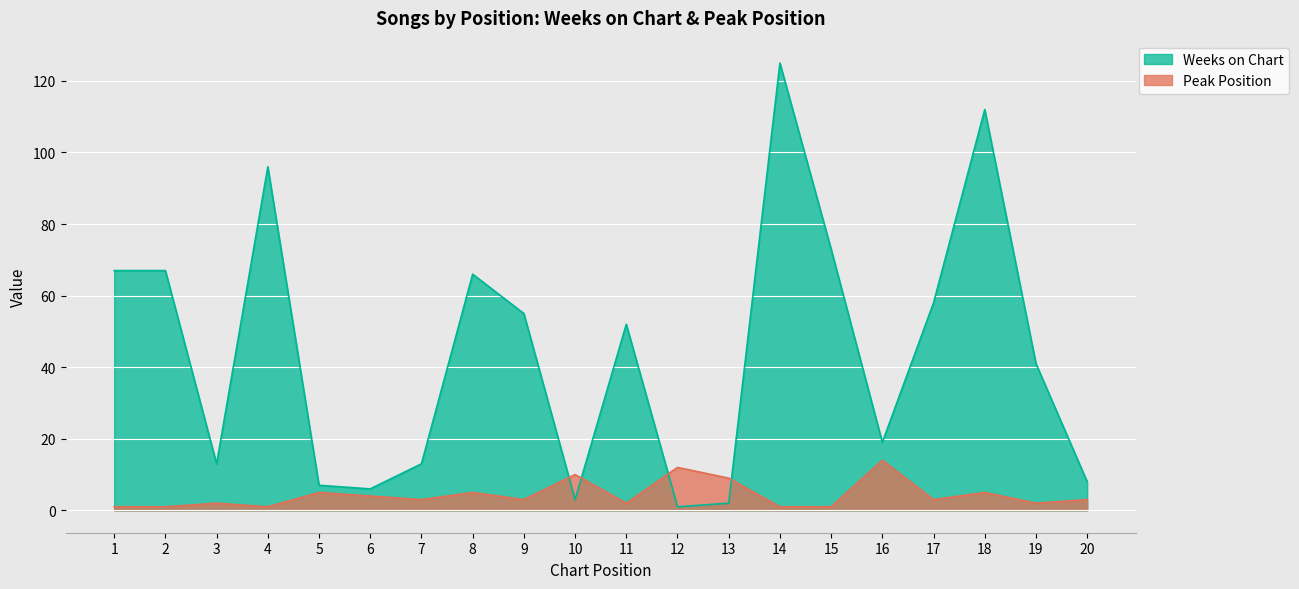

At which category is the sum across all series the highest?

14